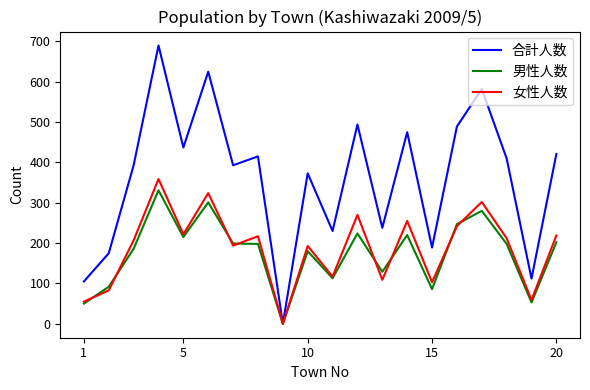

Which series has the largest total across all categories?

合計人数